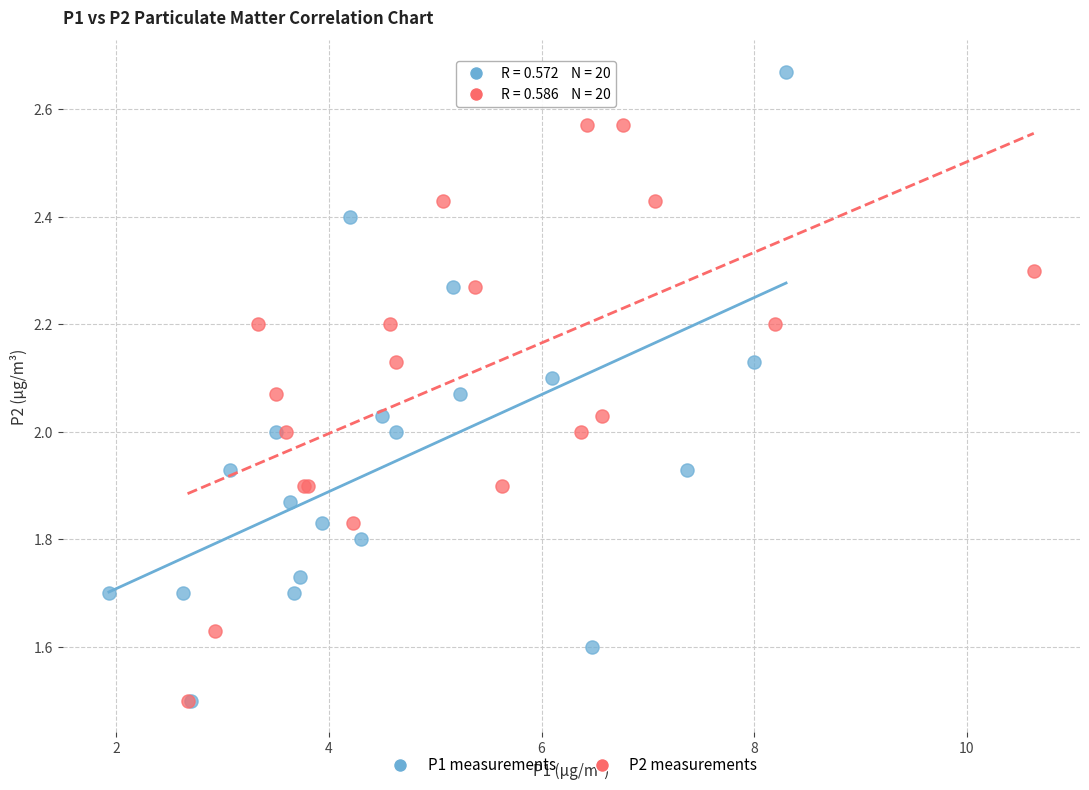

Which series reaches the maximum Y coordinate?

P1 measurements